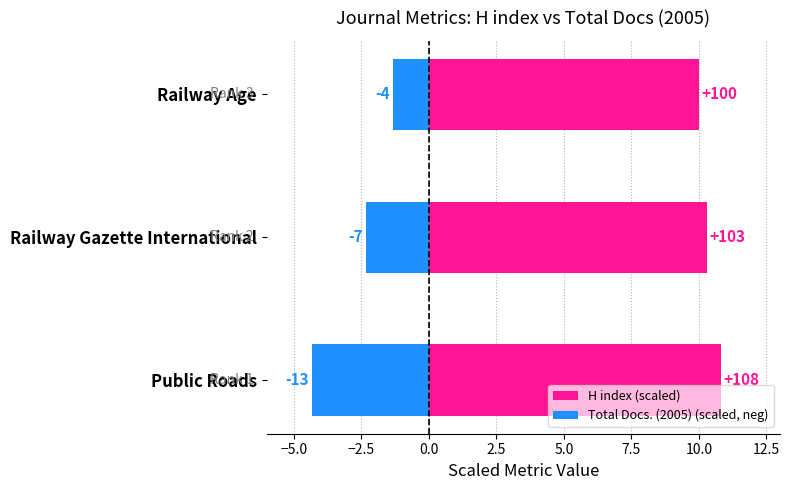

What are all the series names shown in the legend?

H index (scaled), Total Docs. (2005) (scaled, neg)